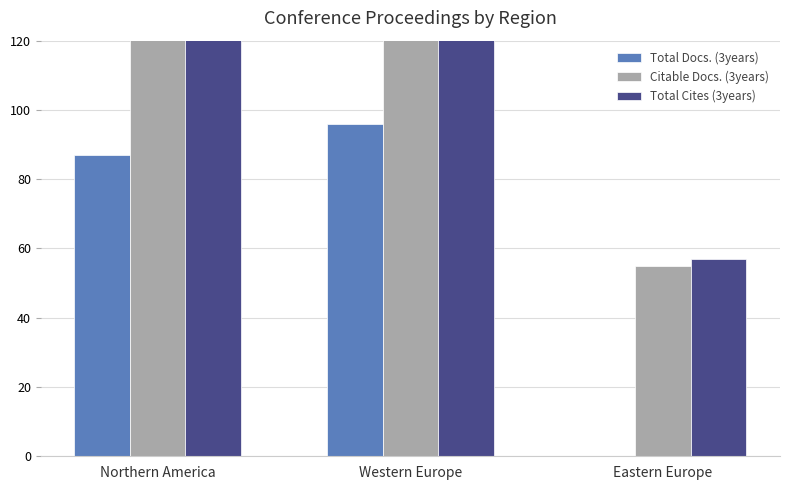

The Citable Docs. (3years) series shows 402 at Northern America. True or false?

True